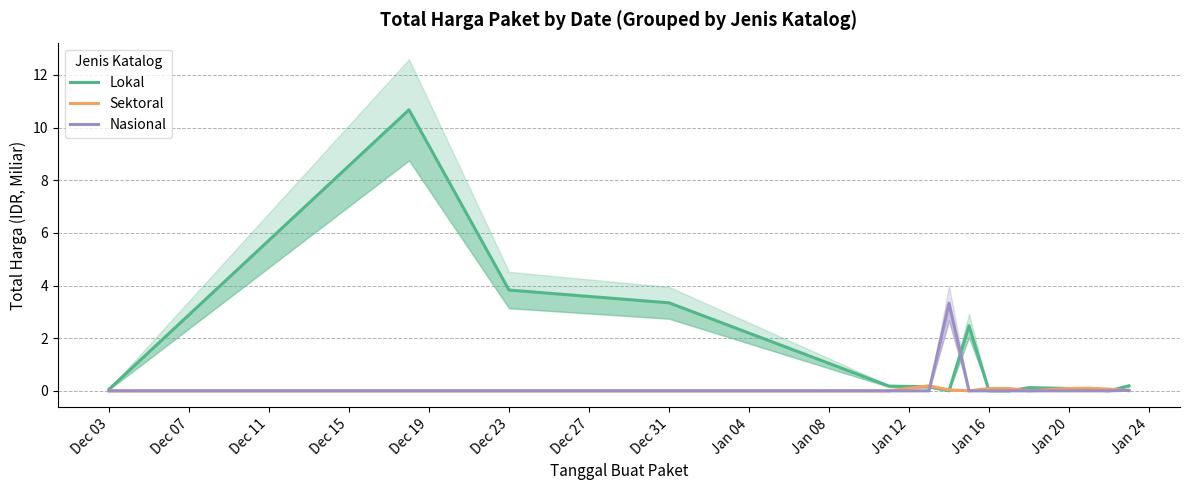

How many distinct data groups are displayed?

3